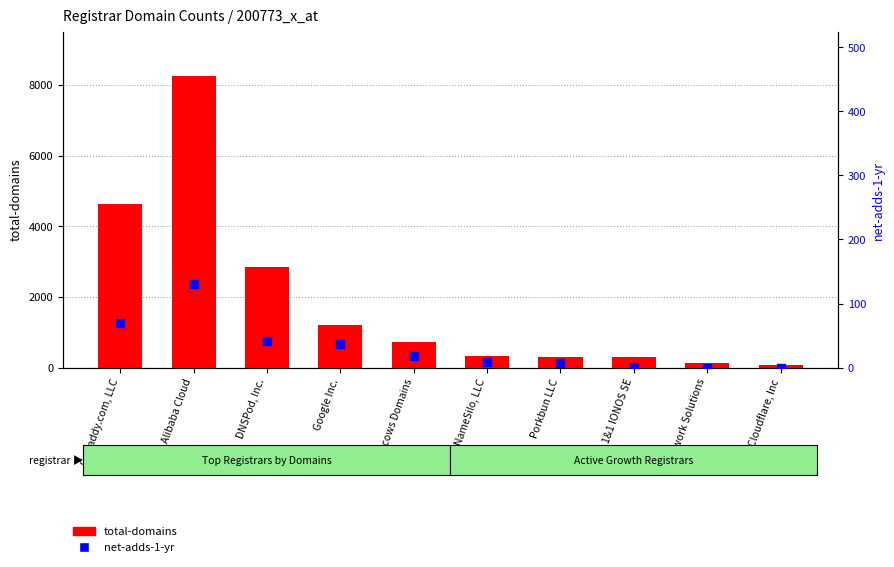

Is the value of net-adds-1-yr at 1&1 IONOS SE greater than the value of total-domains at Porkbun LLC?

No